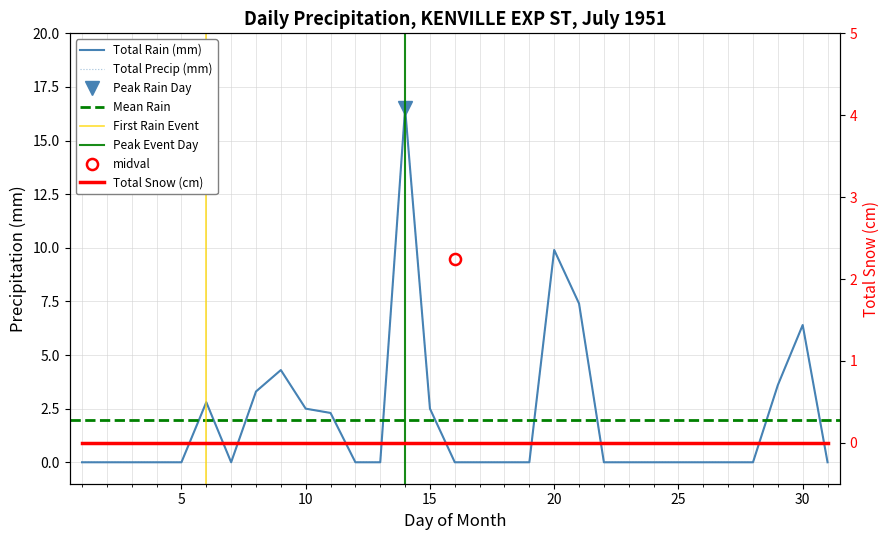

Which series has the largest range (max minus min)?

Total Rain (mm)